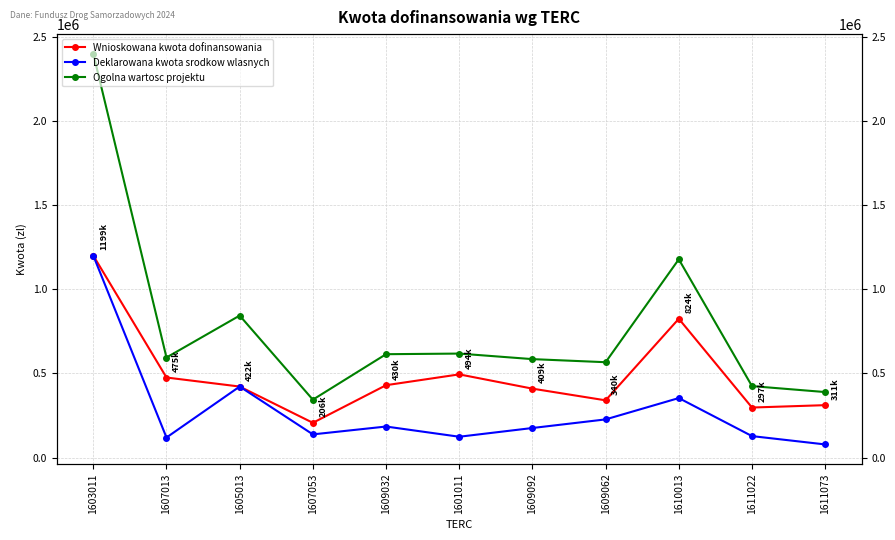

What is the sum of the Deklarowana kwota srodkow wlasnych values at 1609032 and 1603011?

1383345.6